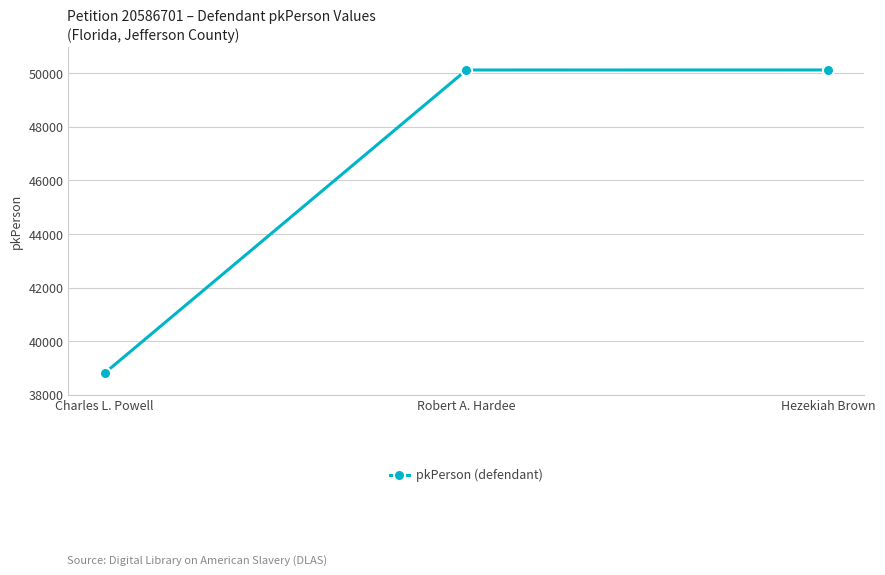

What is the label of the 1st point from the left?

Charles L. Powell